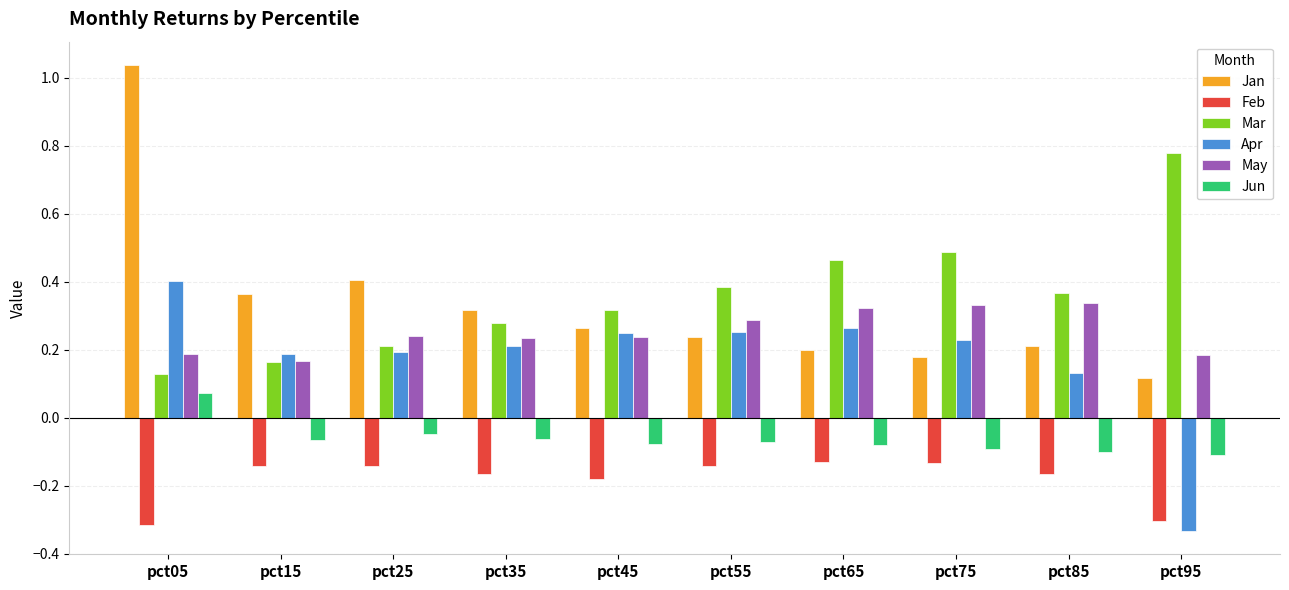

At which label does Jun reach its peak?

pct05